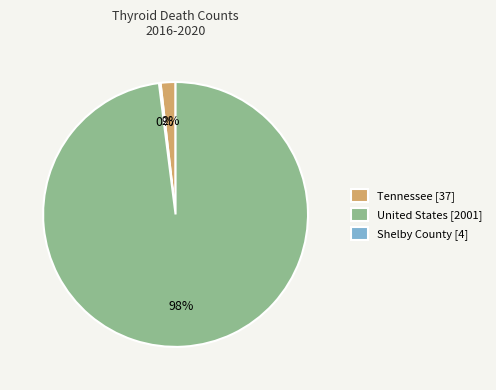

To the nearest percent, what is the average slice percentage?

33%